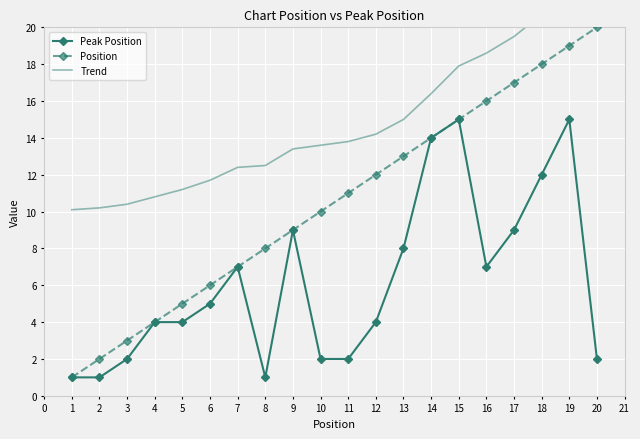

What is the value of the Peak Position point at the 8th from the left?

1